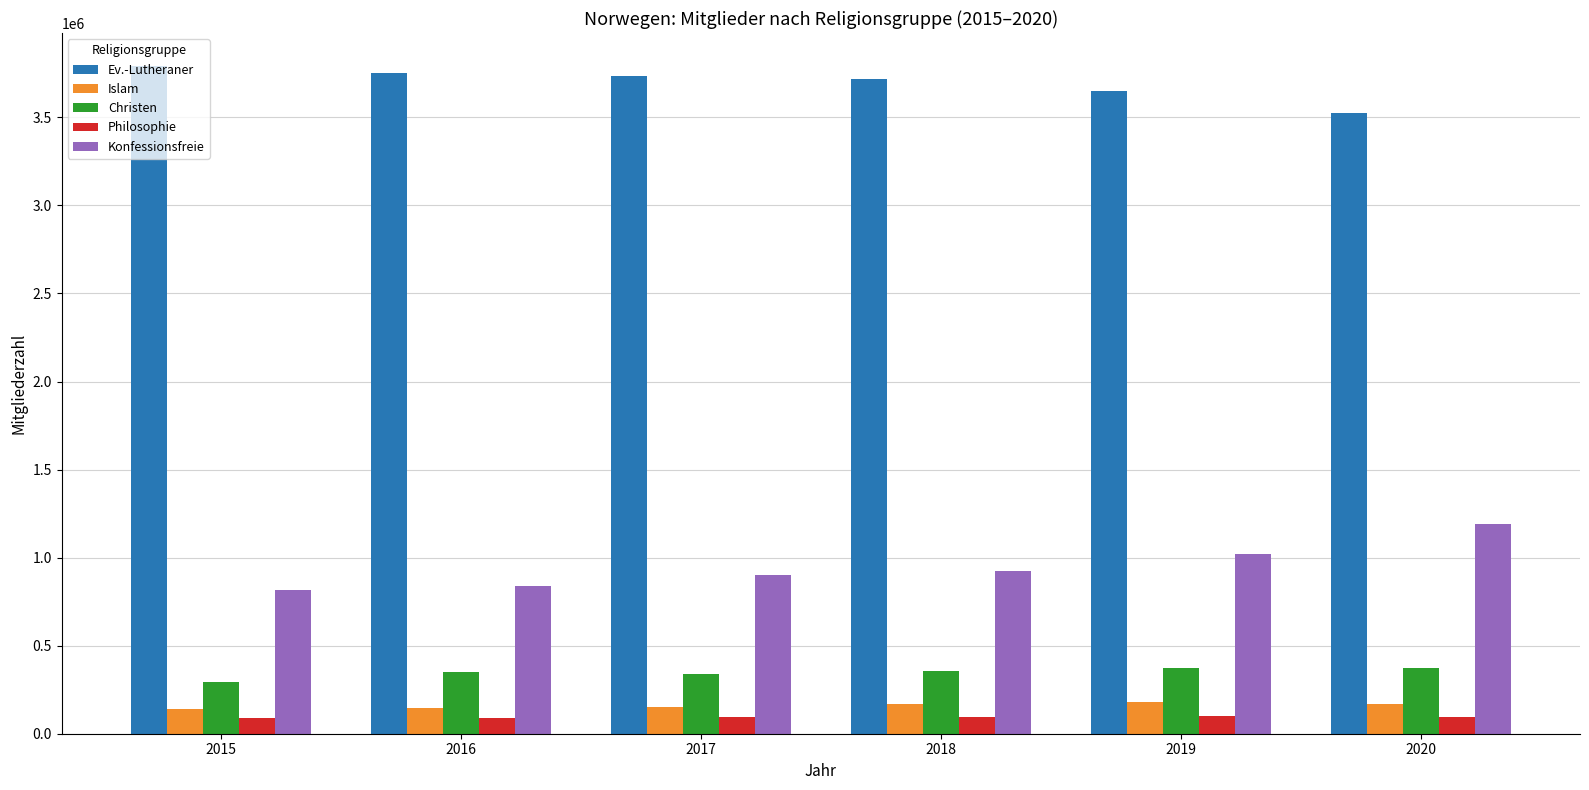

The value of Islam at 2020 is 169605. True or false?

True